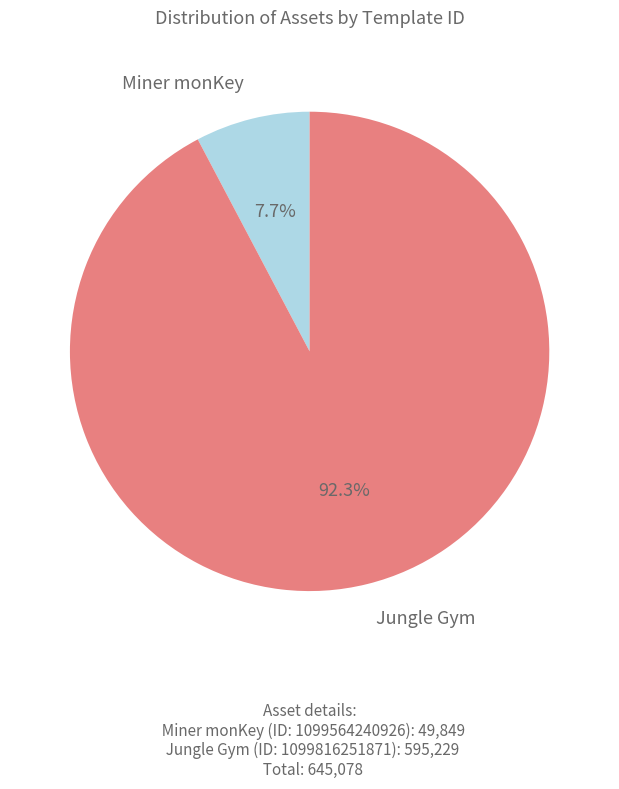

To the nearest percent, what is the difference between the largest and smallest slice percentages?

85%